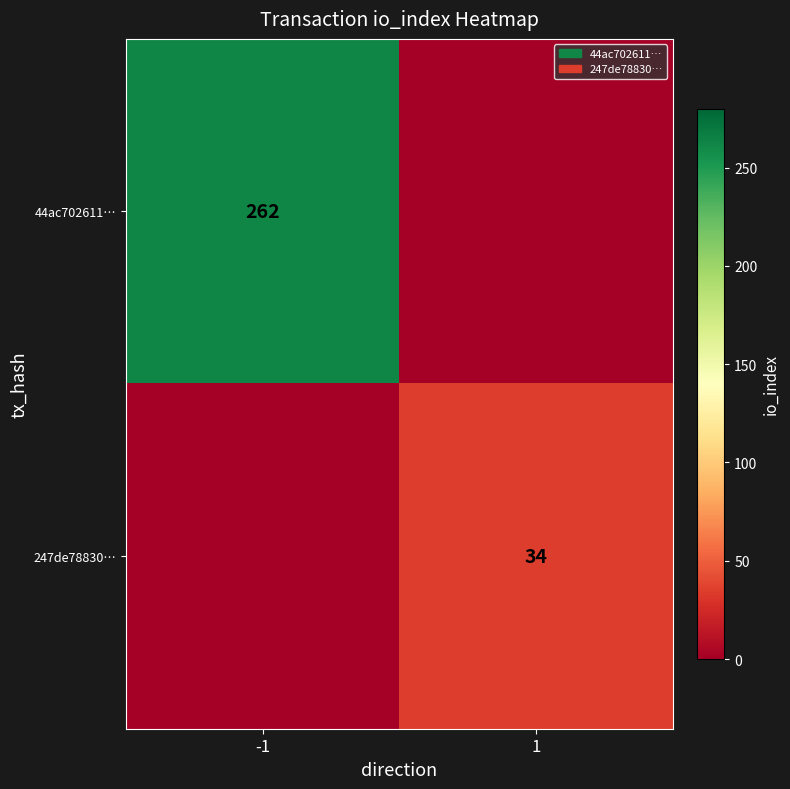

Is it true that 247de78830… equals 59 at 1?

False